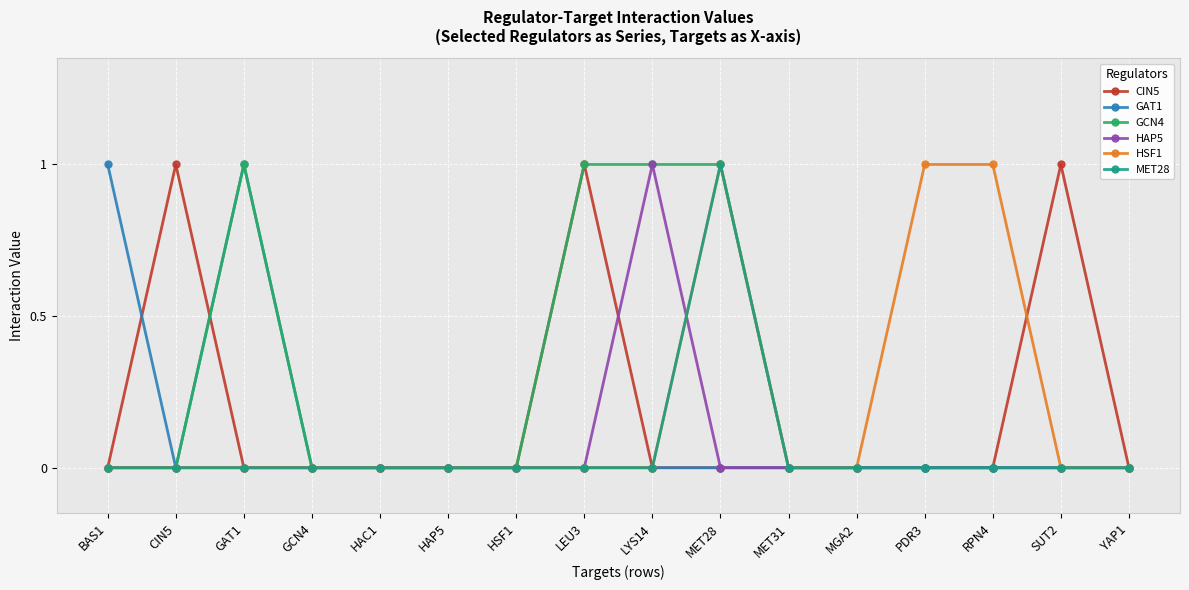

What is the total value across all series at LEU3?

2